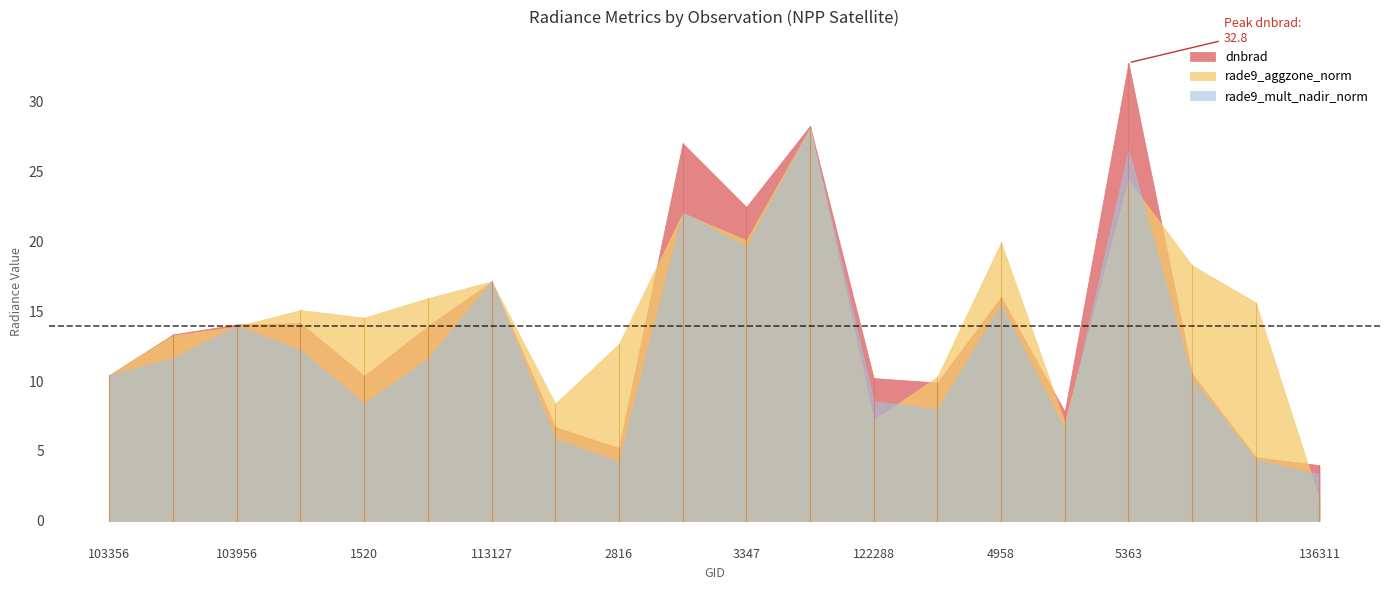

Does the chart have visible grid lines?

No